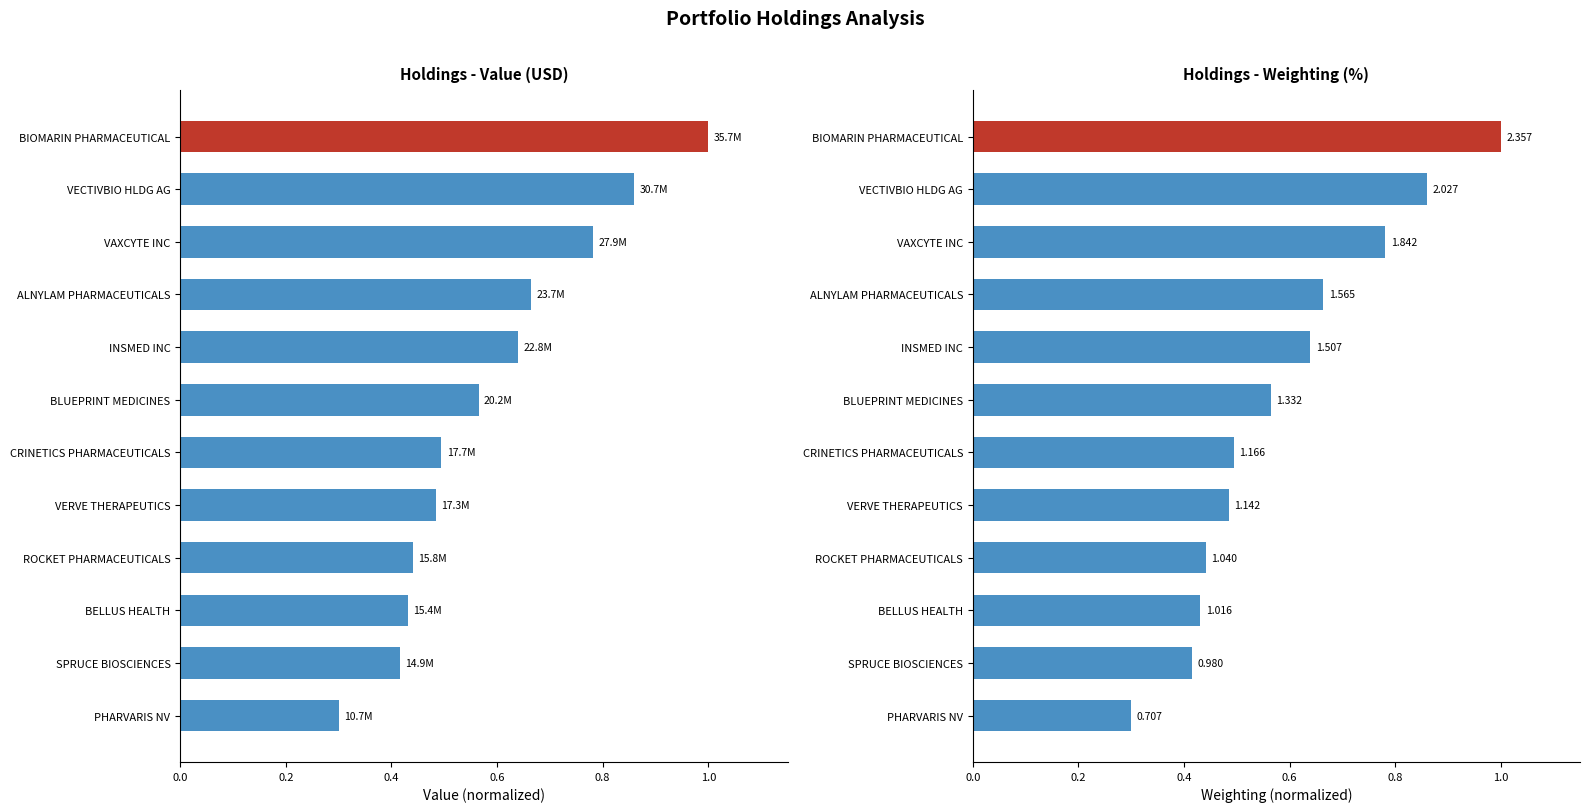

Rank the series at ROCKET PHARMACEUTICALS from highest to lowest value.

Weighting (%), Value (USD)